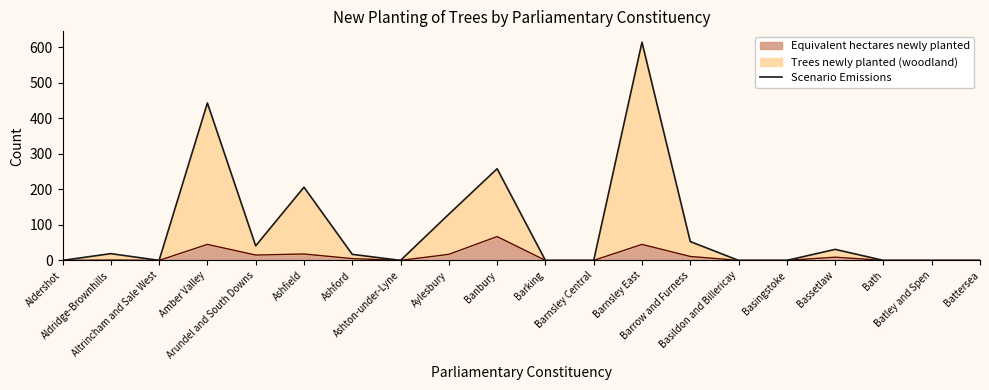

True or false: the data has more than 1 interior local peaks.

True